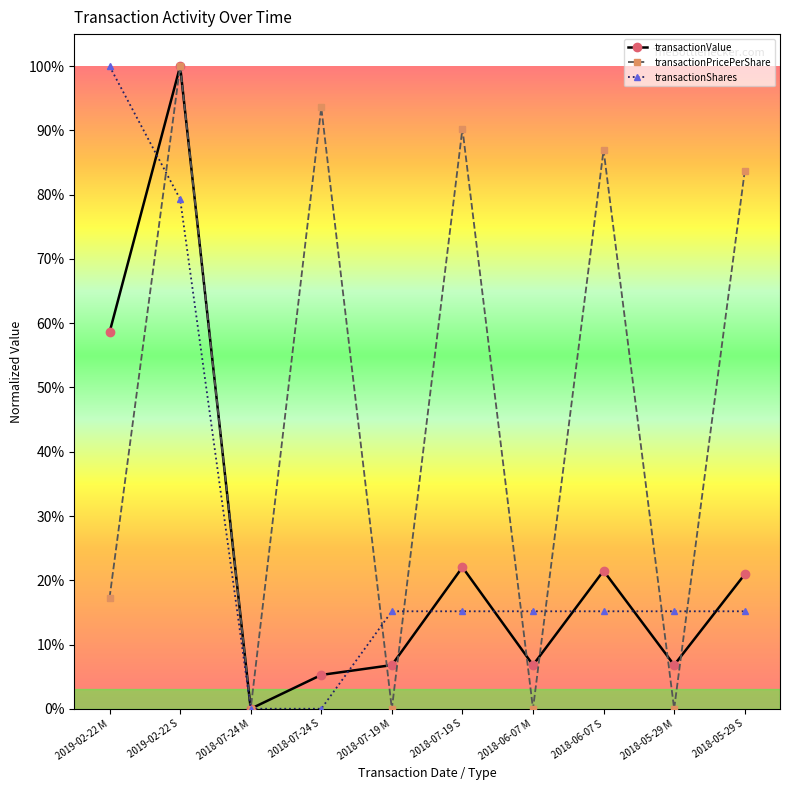

Does the chart have visible grid lines?

No